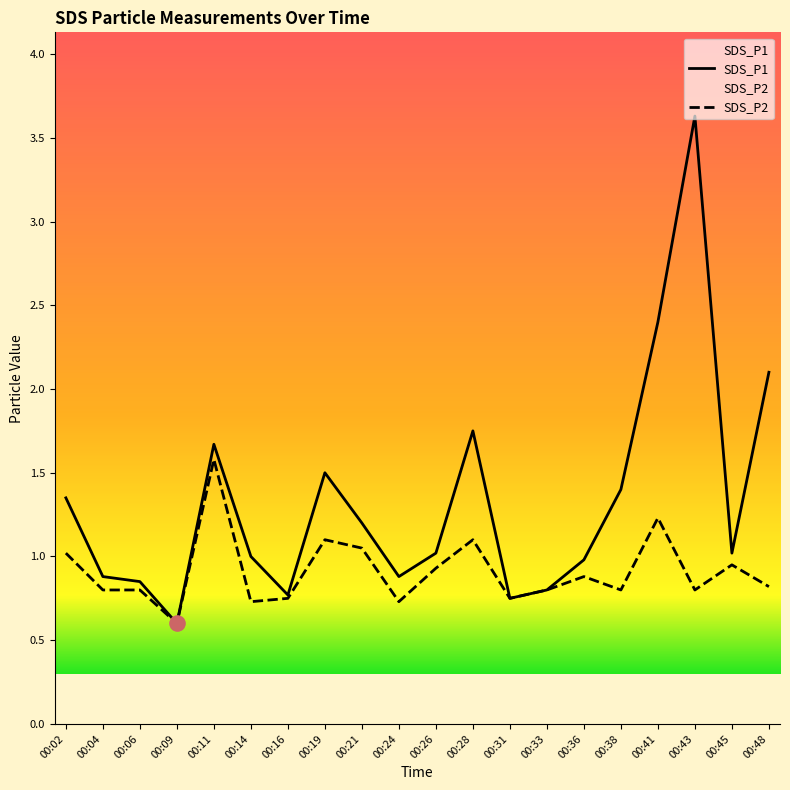

What are all the series names shown in the legend?

SDS_P1, SDS_P2